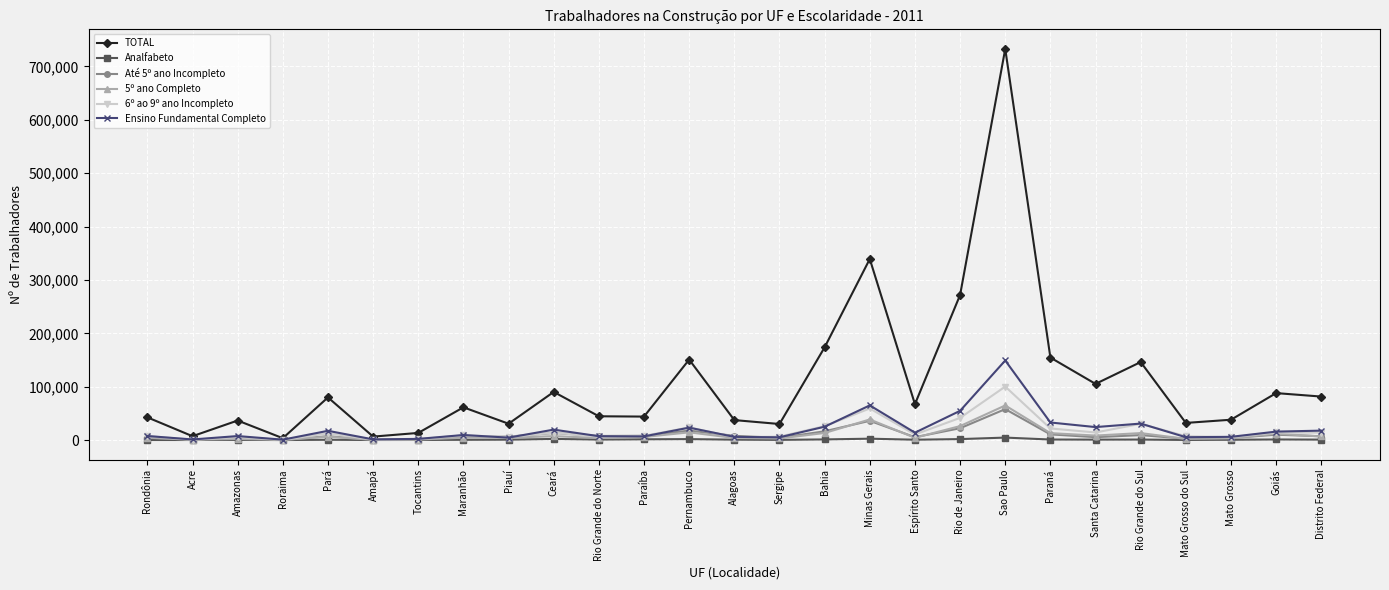

How many lines are shown in the chart?

6